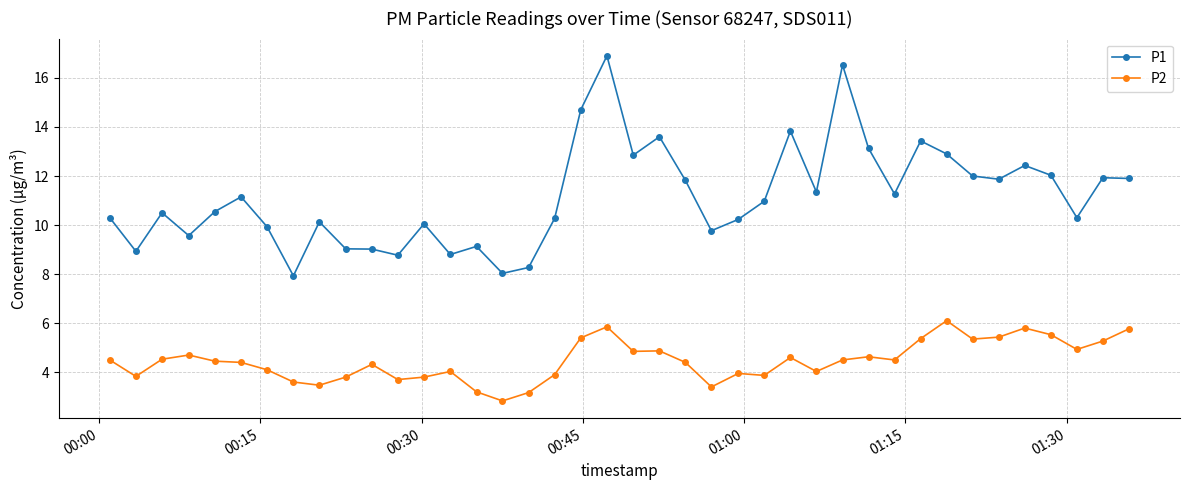

What is the sum of all P1 values?

446.1